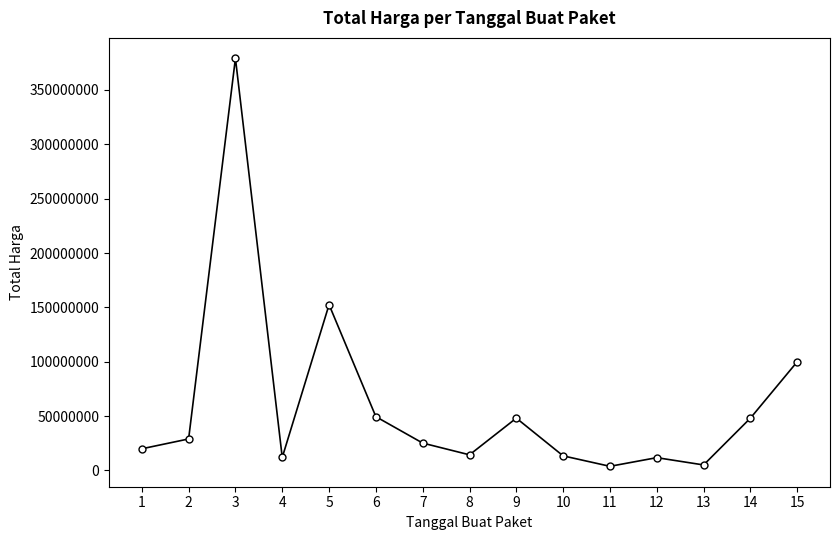

At which label does the data first exceed 25200000?

2